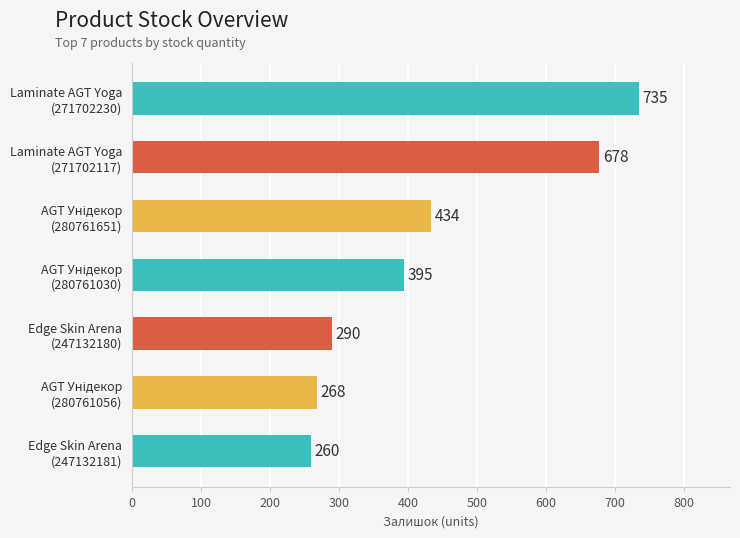

Does the chart contain stacked bars?

No